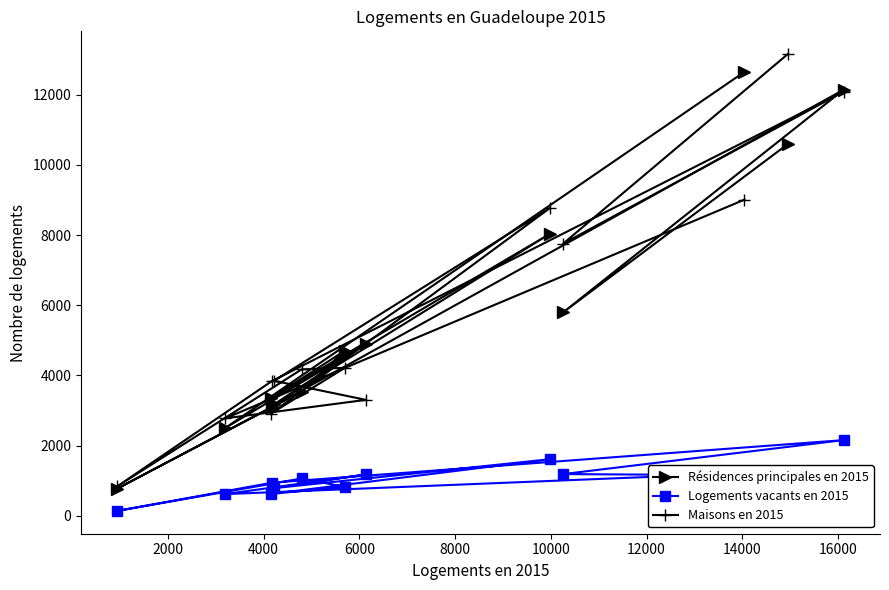

What is the greatest value displayed?

13156